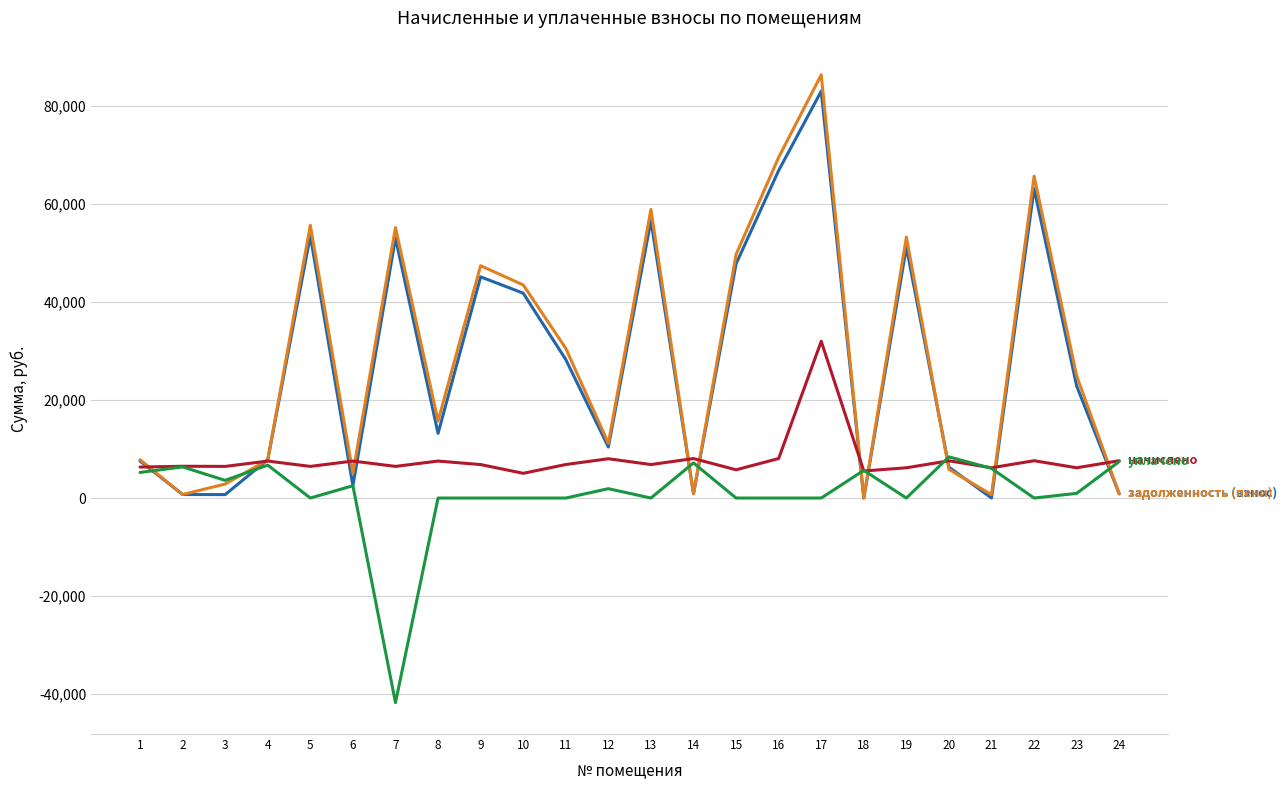

What is the total value across all series at 19?

110532.5